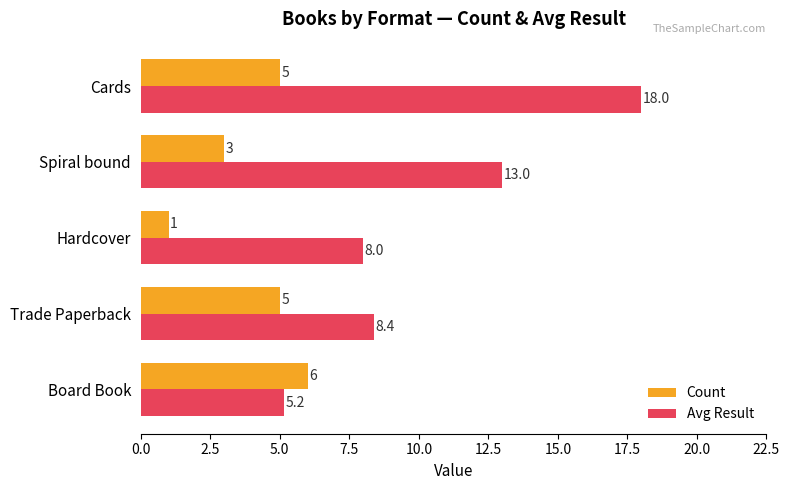

At Trade Paperback, list the series in order from smallest to largest.

Count, Avg Result